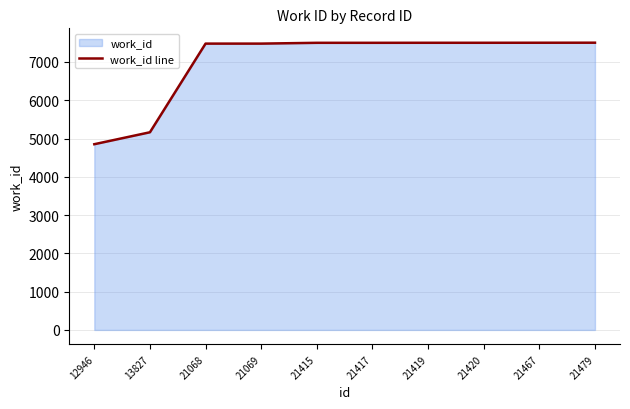

Which category has the lowest value across all series?

12946